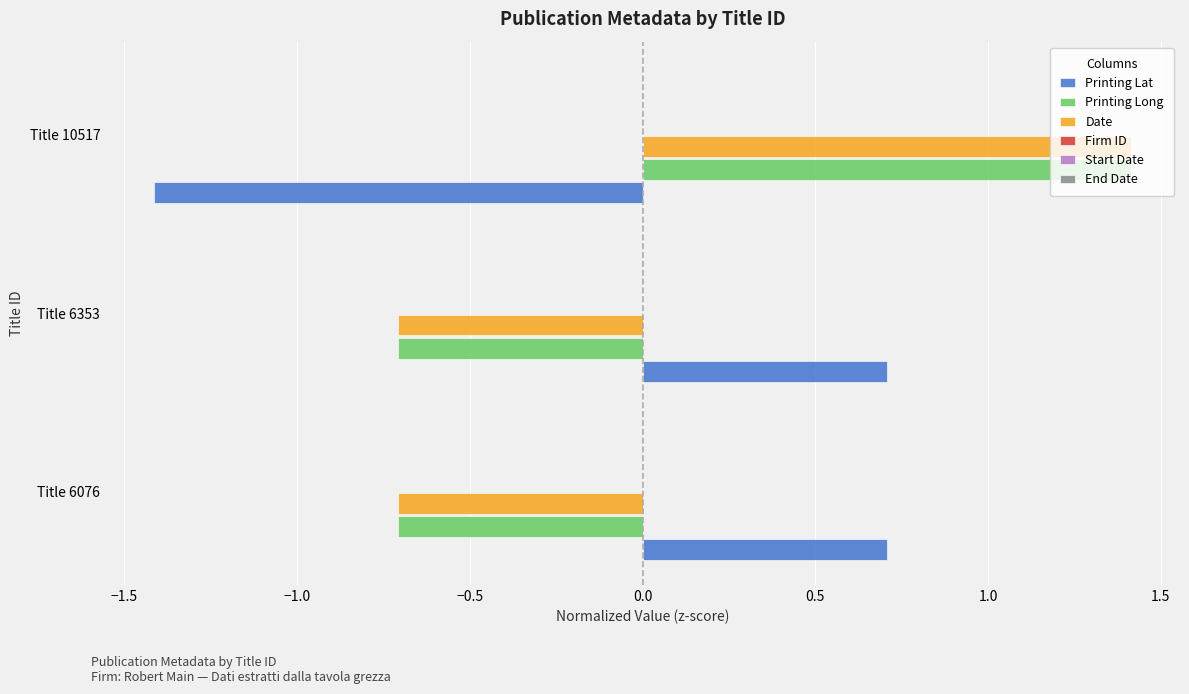

What is the maximum value for Printing Long?

1.4